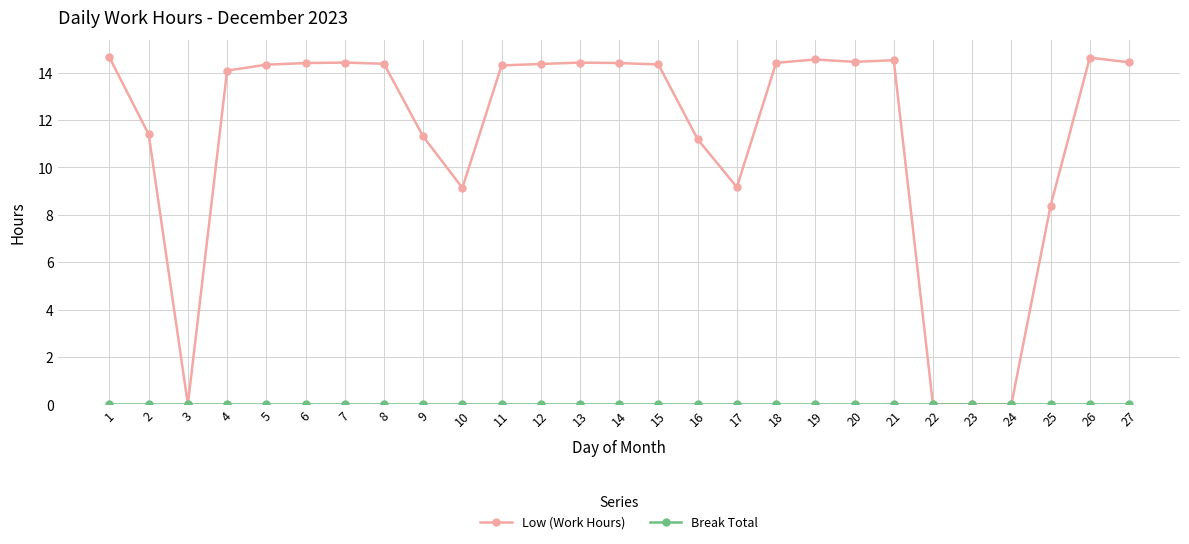

The value of Low (Work Hours) at 11 is 14.3. True or false?

True